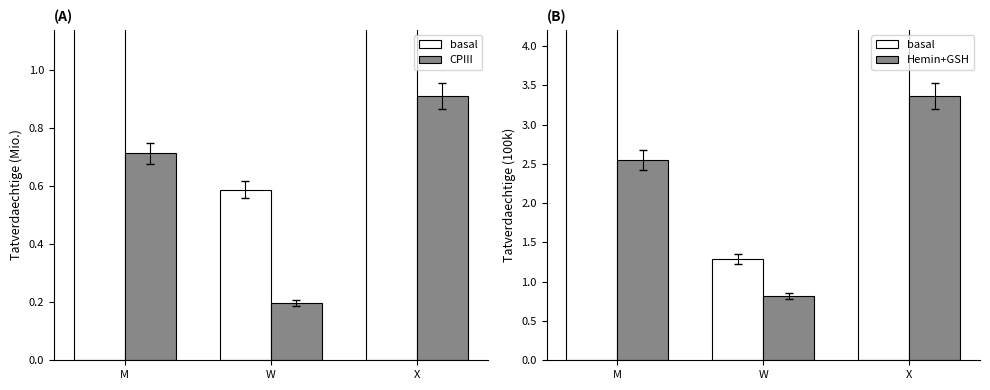

What is the difference between the maximum and minimum values in the CPIII series?

0.7